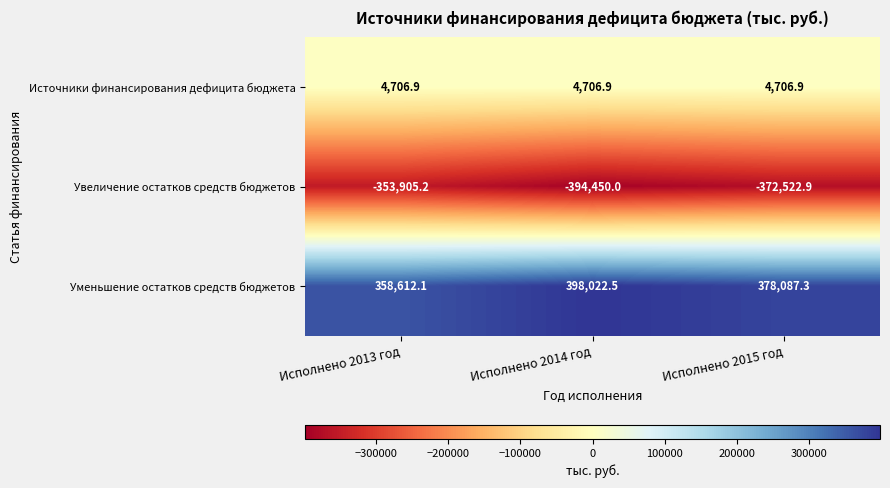

Count the number of data series in this chart.

3